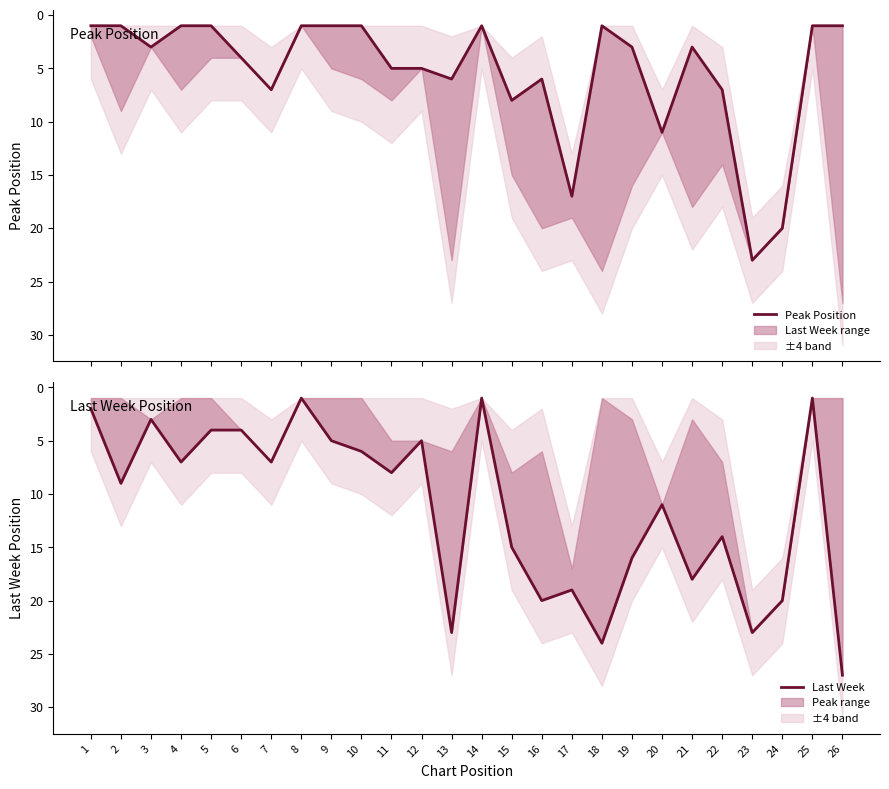

What is the difference between the maximum and second lowest values in the Peak Position series?

22